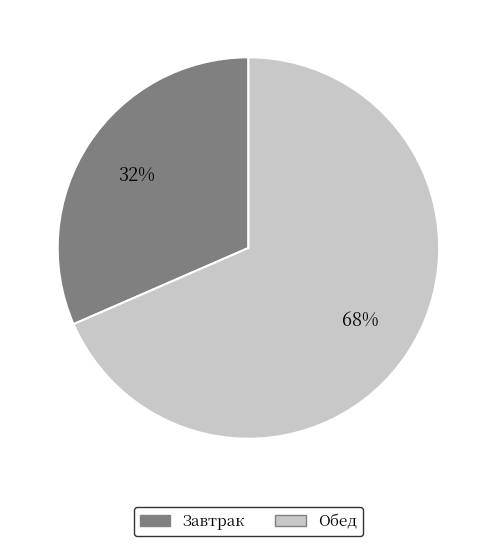

Is there any slice that represents more than half of the pie?

Yes